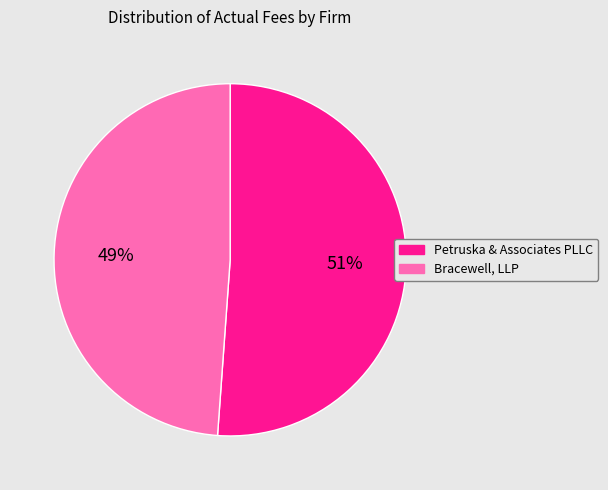

Which category has the biggest portion of the pie?

Petruska & Associates PLLC